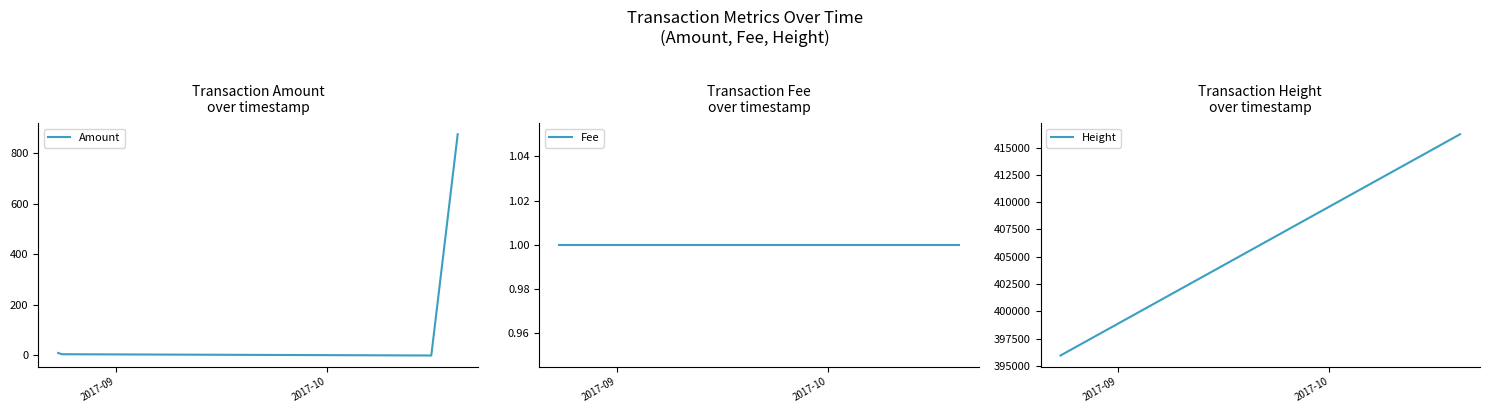

What is the difference between the second highest and minimum values in the Amount series?

10.0